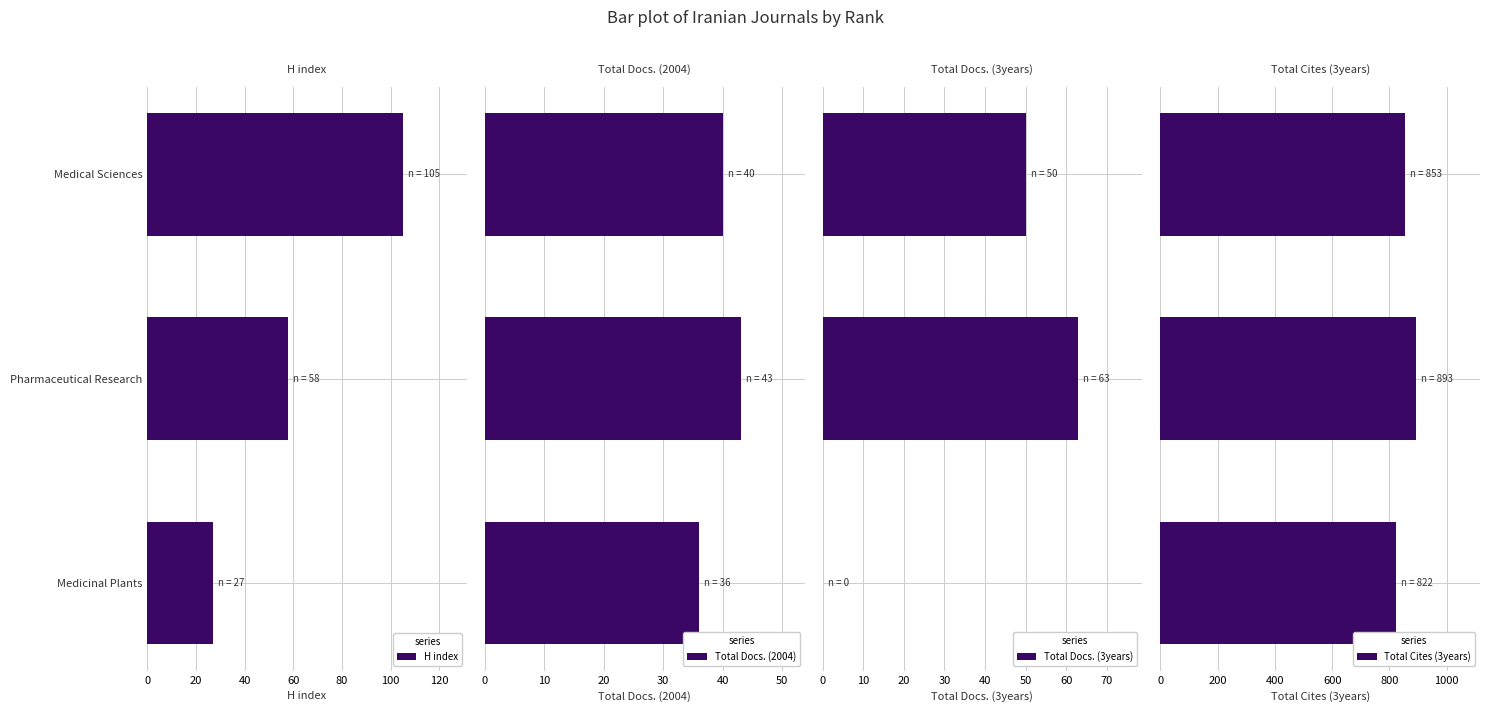

Count the number of categories in the chart.

3